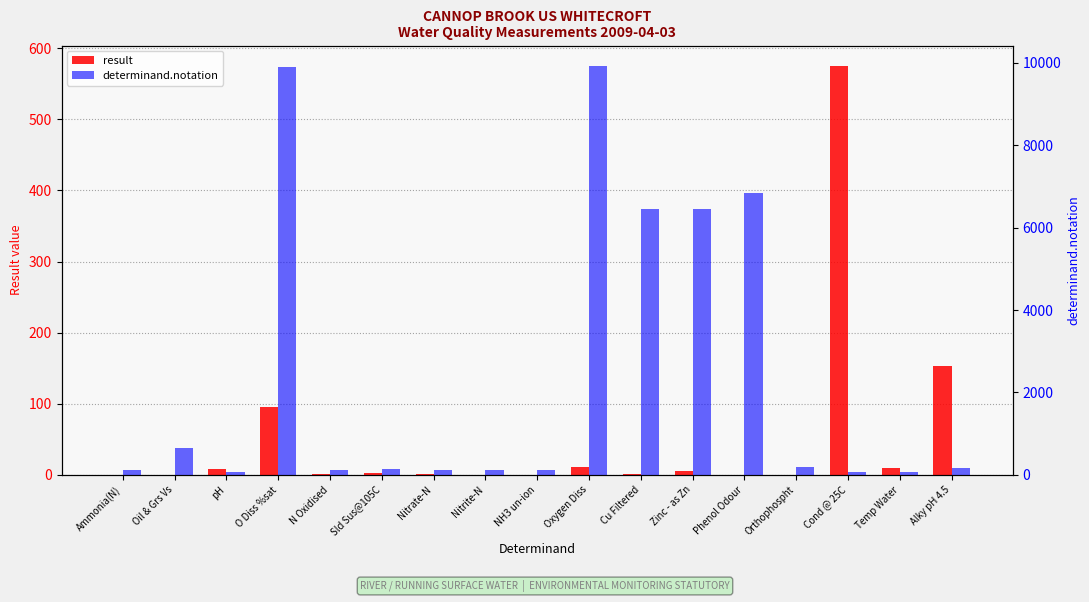

Is it true that determinand.notation equals 6841.0 at Phenol Odour?

True